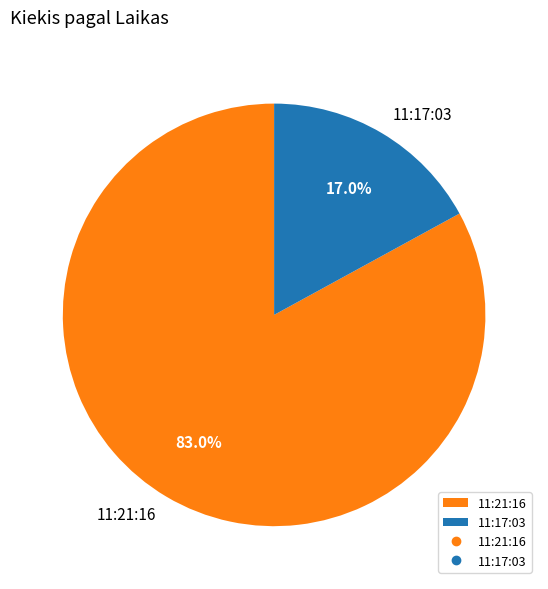

What is the ratio of the value at 11:21:16 to the value at 11:17:03?

4.9